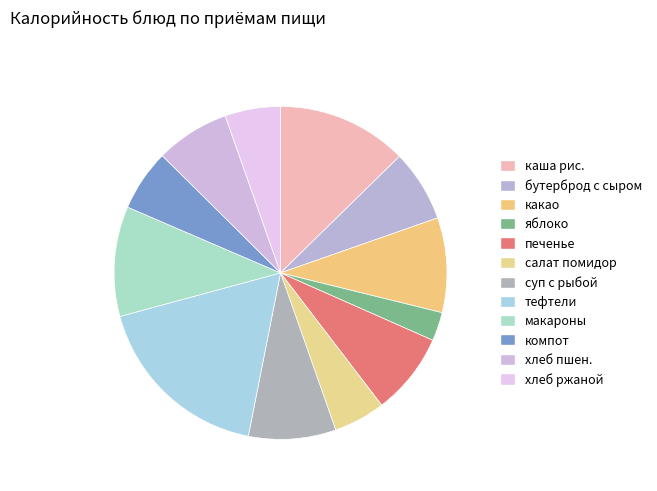

How many slices are in this pie chart?

12